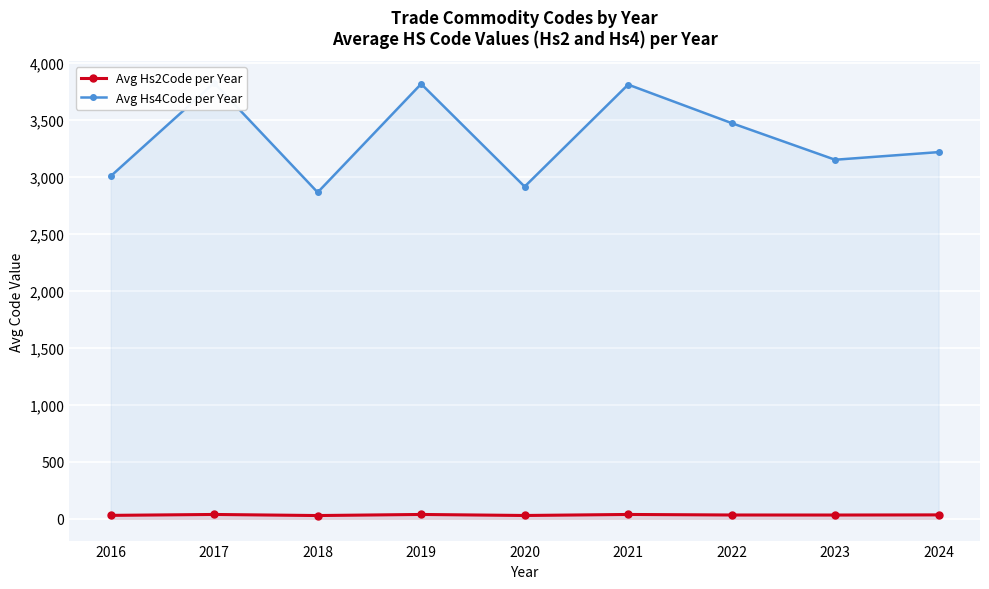

The value of Avg Hs4Code per Year at 2023 is 4664.1. True or false?

False